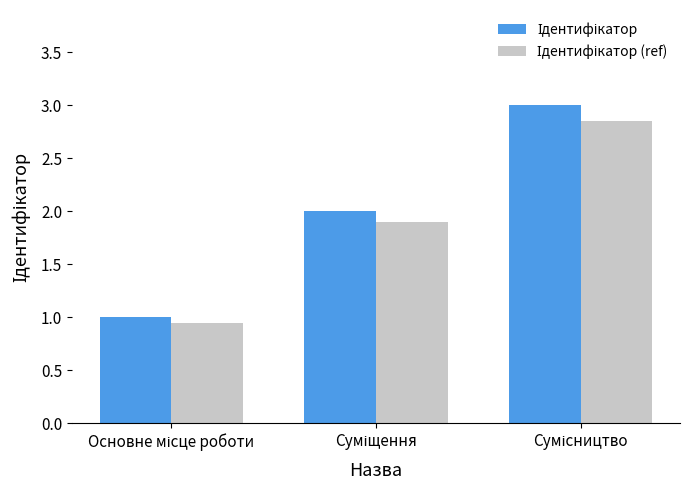

What is the greatest value displayed?

3.0